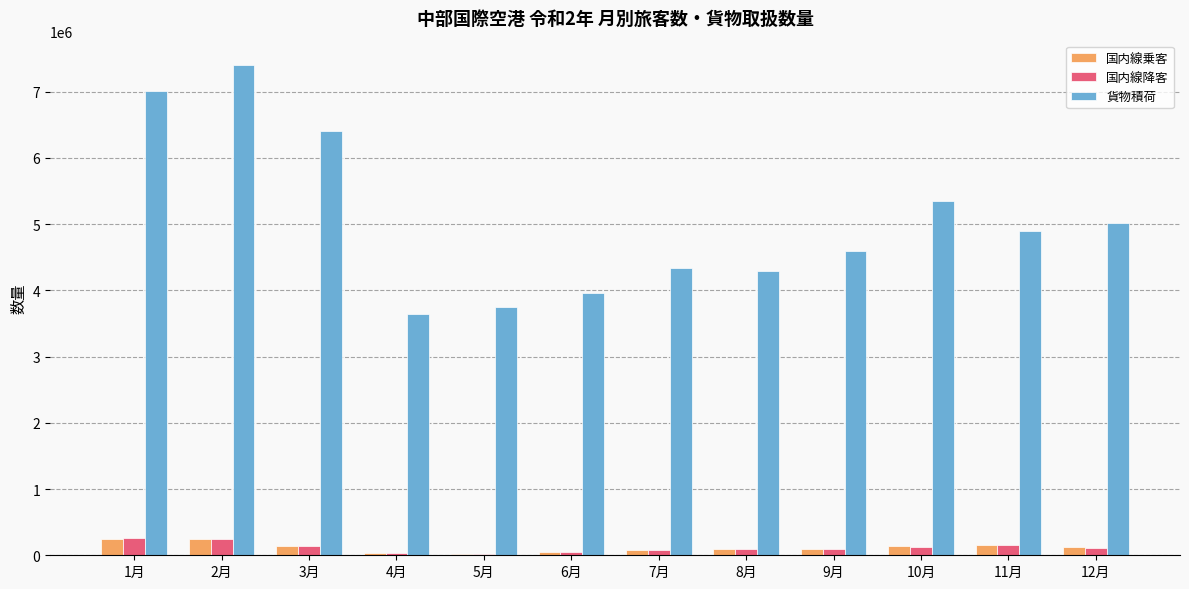

The value of 国内線降客 at 7月 is 82759. True or false?

True